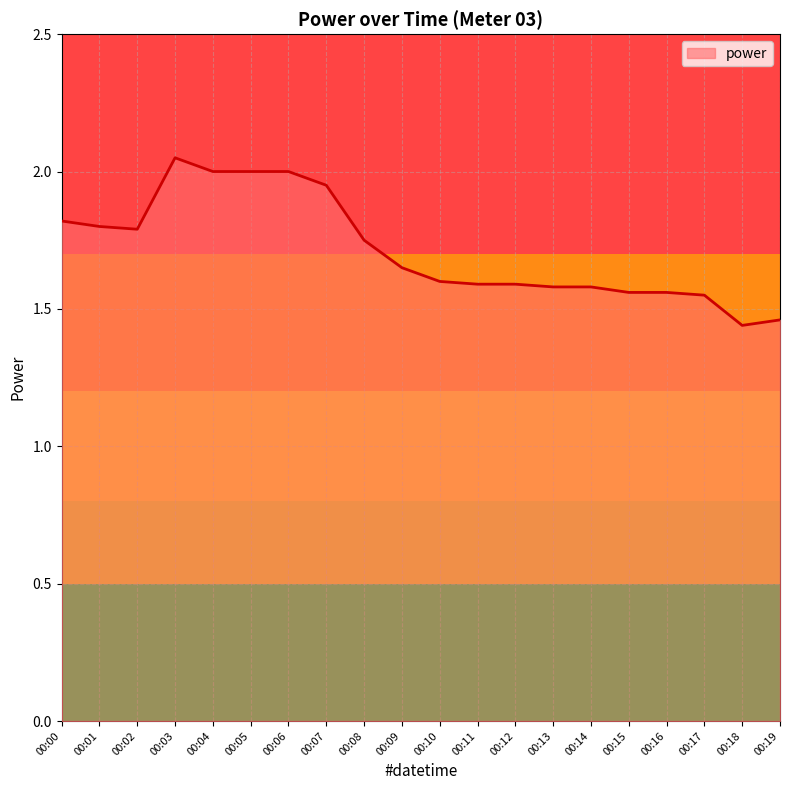

Which category has the highest value across all series?

00:03